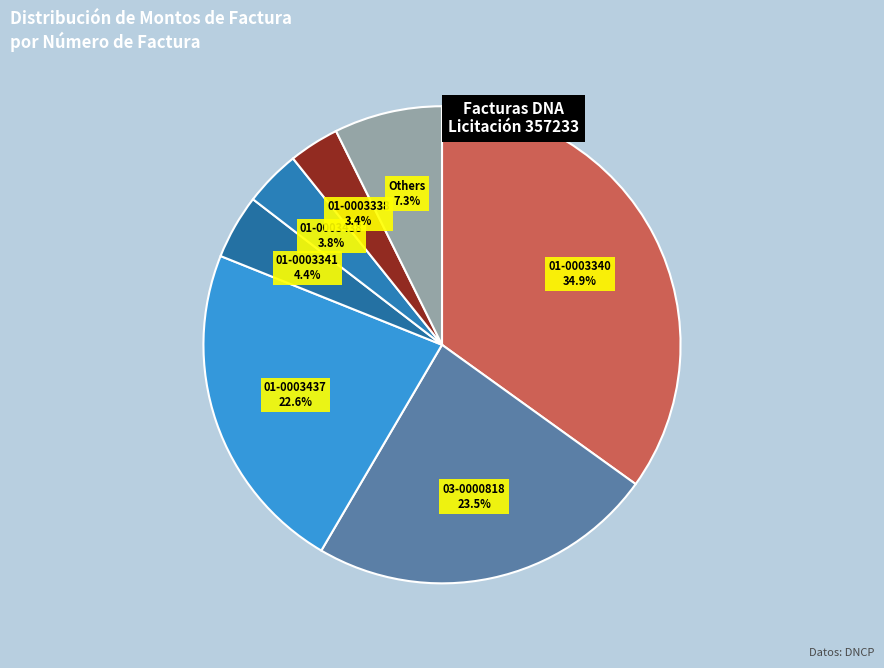

To the nearest percent, what is the difference between the largest and smallest slice percentages?

32%